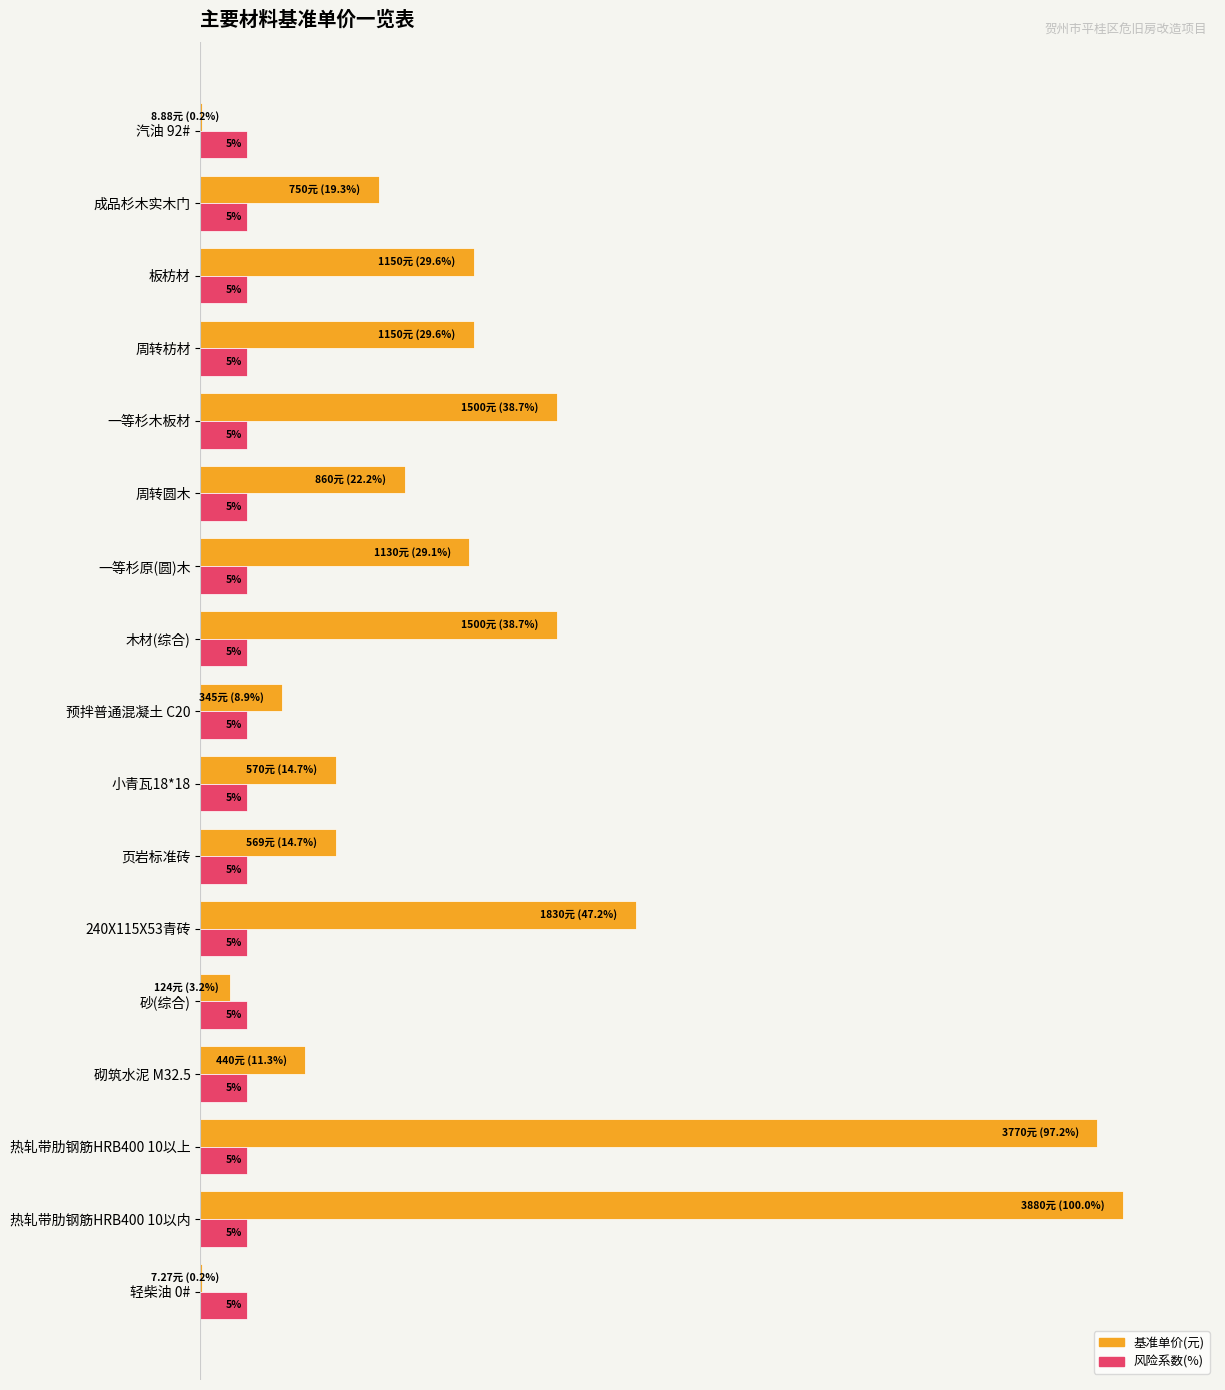

At which category is the sum across all series the highest?

热轧带肋钢筋HRB400 10以内